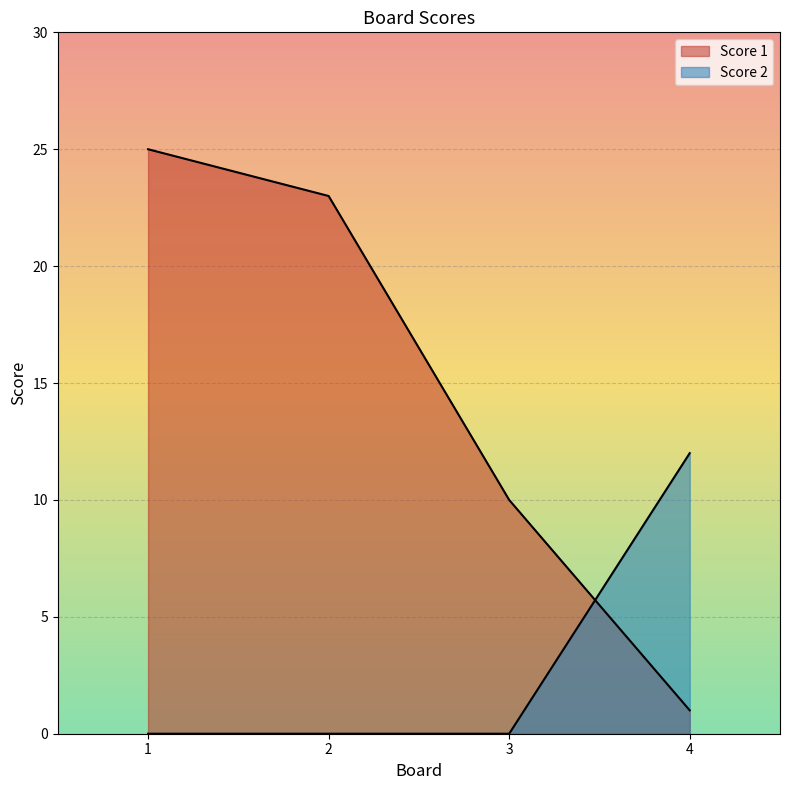

What is the value of the Score 2 point at the 4th from the left?

12